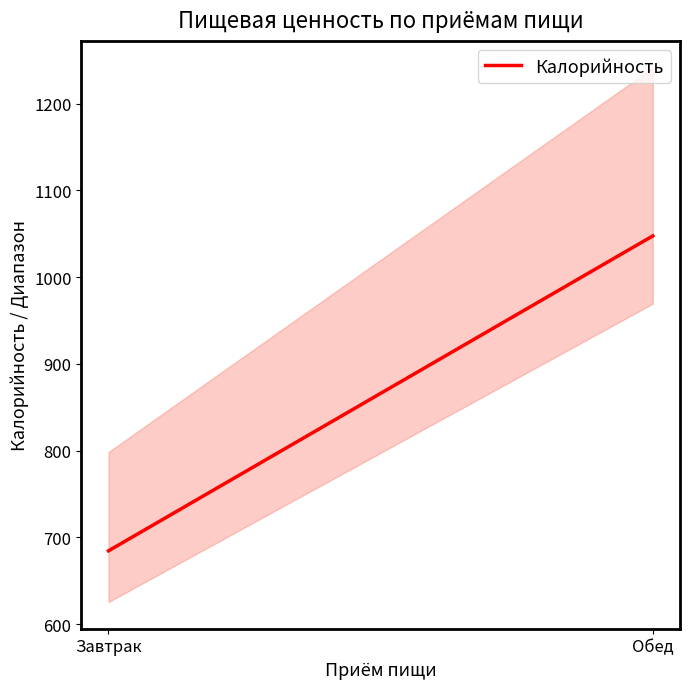

What is the value of the 2nd point from the left?

1047.5